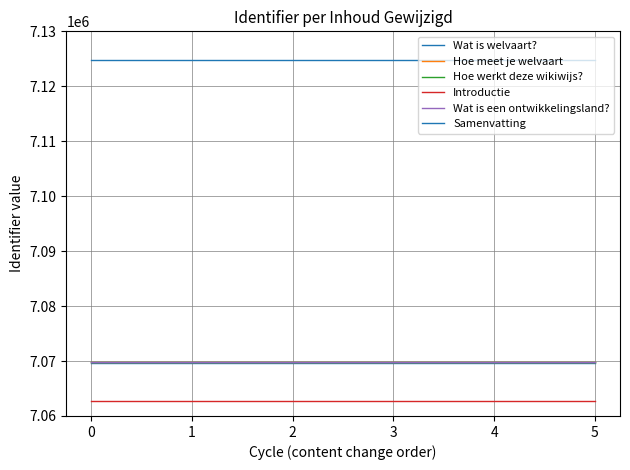

How many lines are shown in the chart?

6